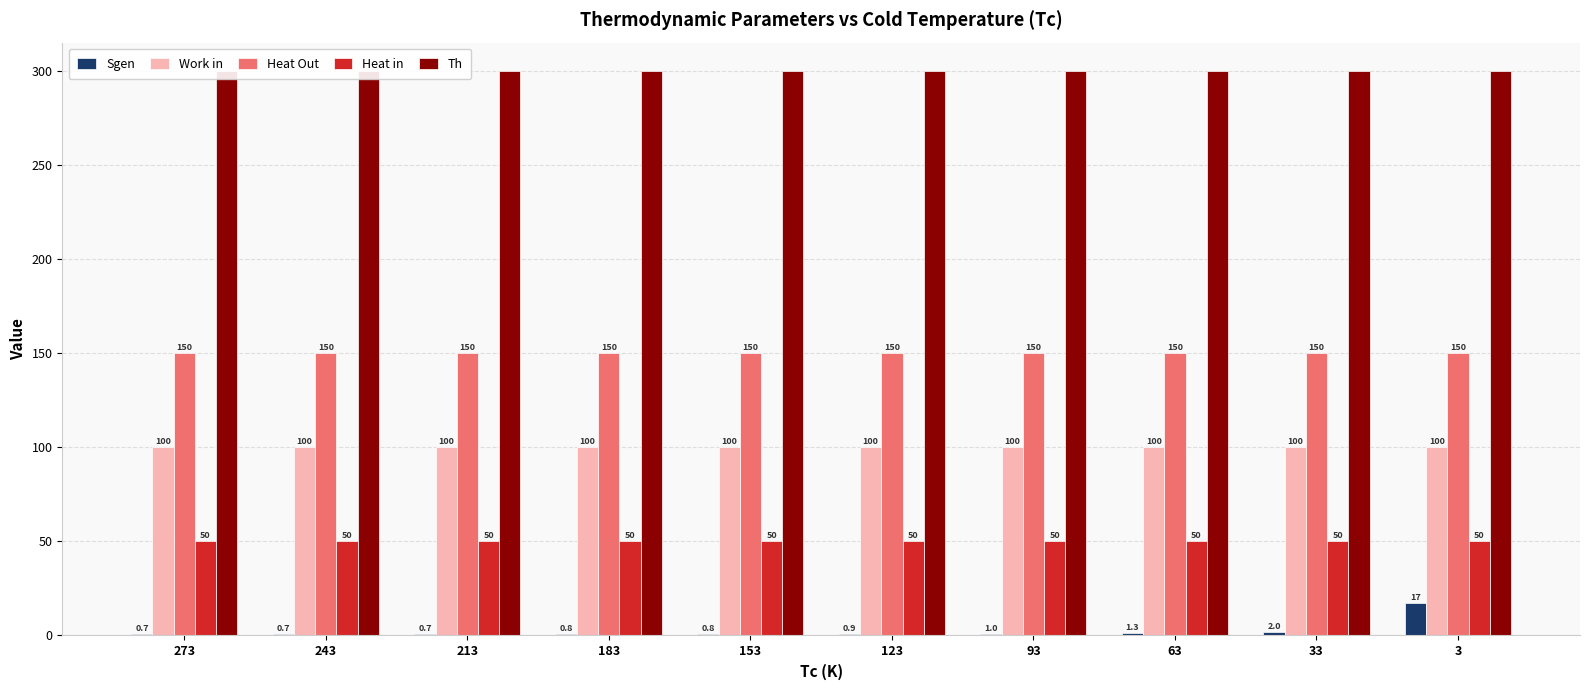

Which series has the widest spread of values?

Sgen